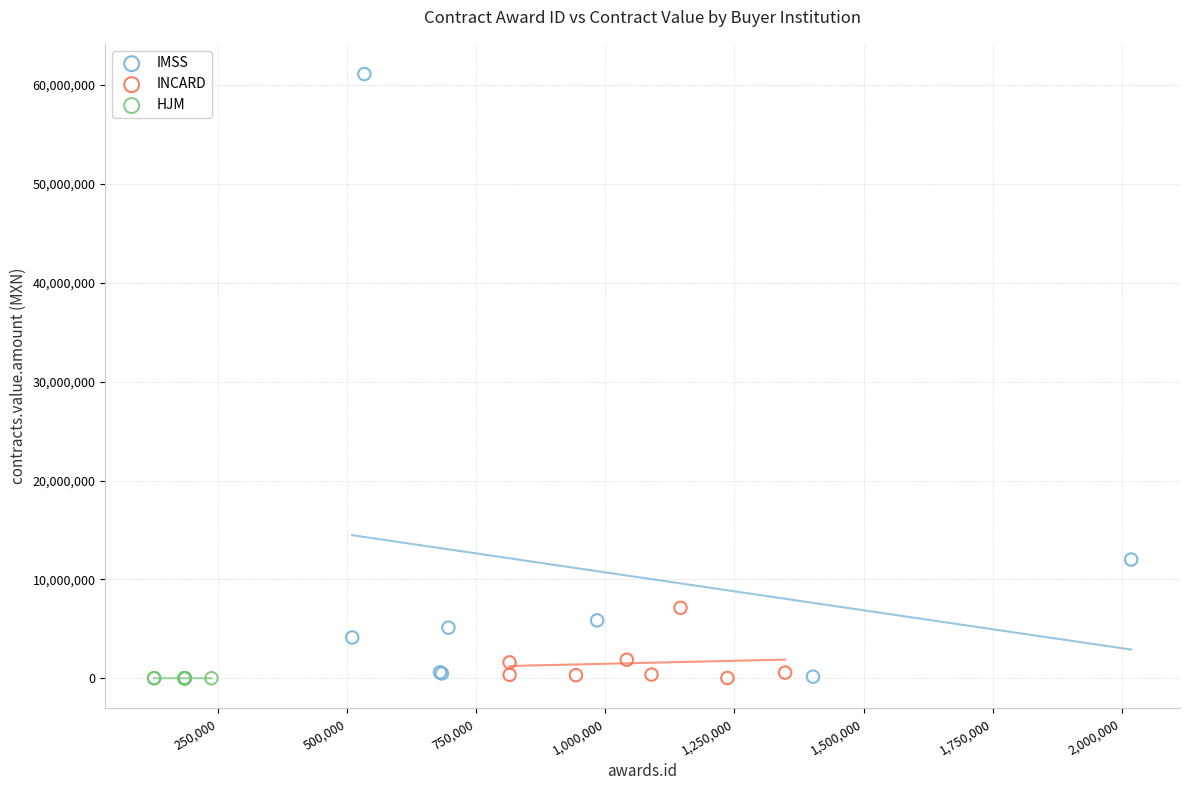

Which series contains the highest Y value?

IMSS